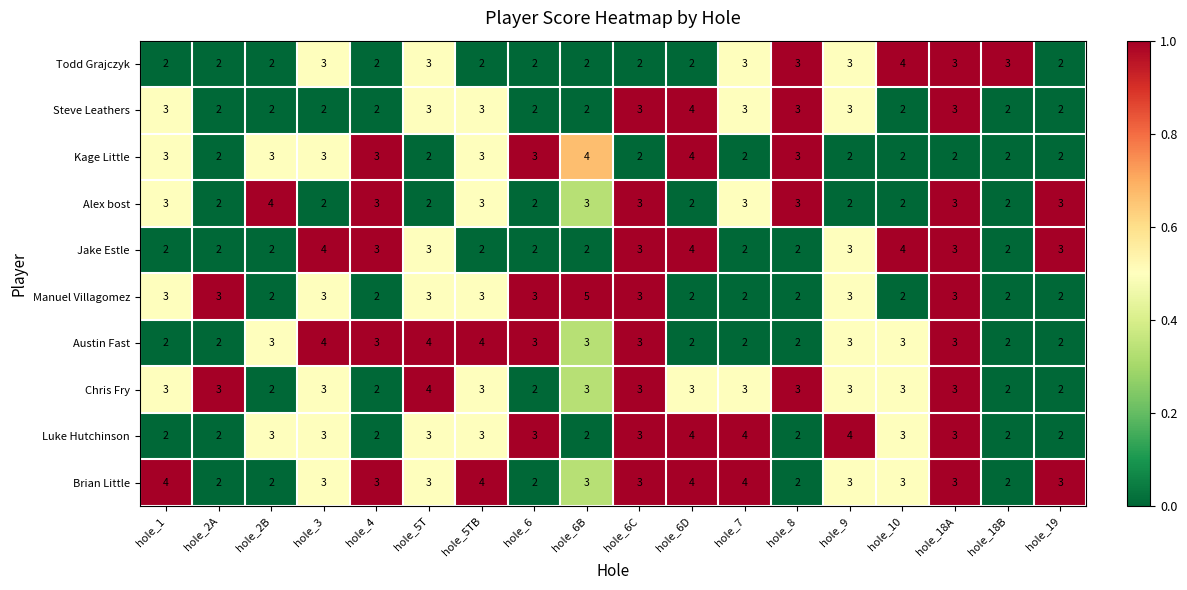

How many Steve Leathers values are between 2 and 3?

17